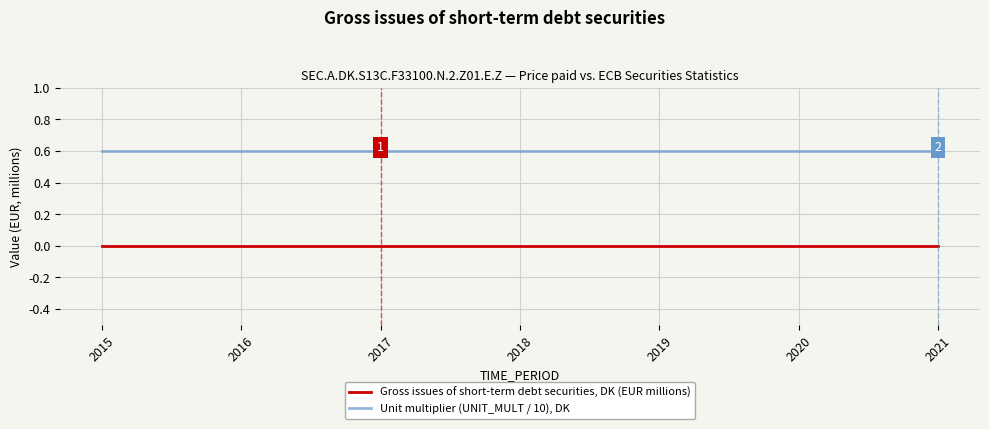

At how many categories does at least one series exceed 0?

7